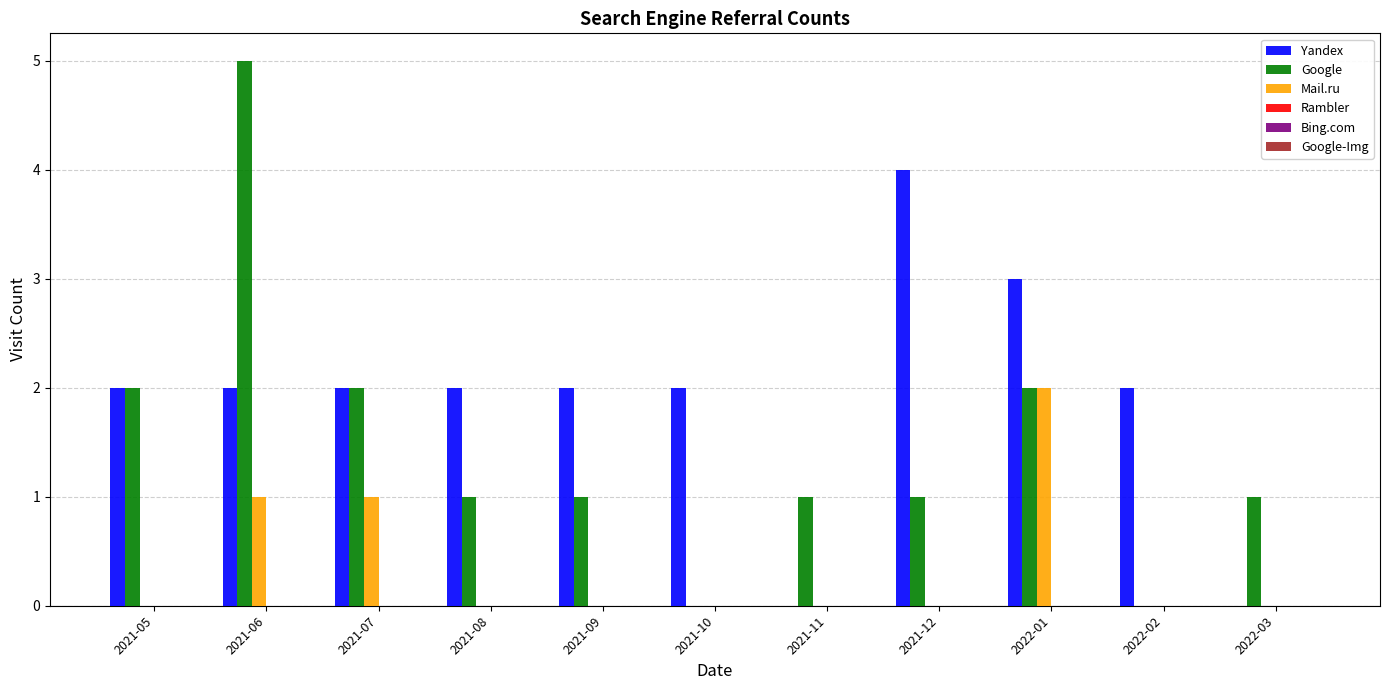

The value of Yandex at 2021-06 is 2. True or false?

True